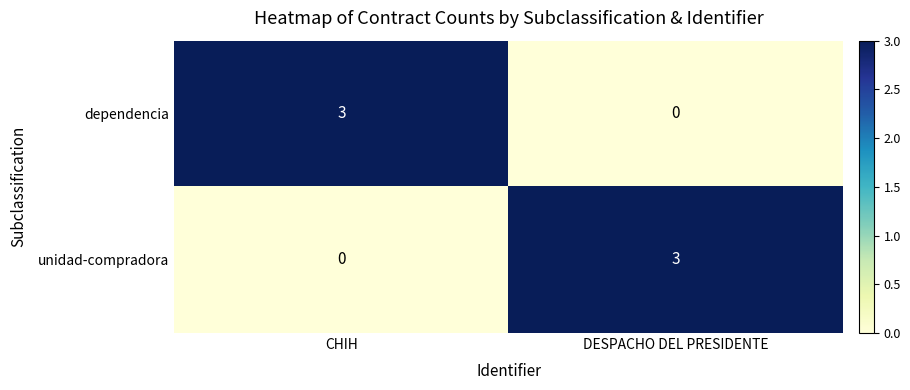

How many data points does each series have?

2